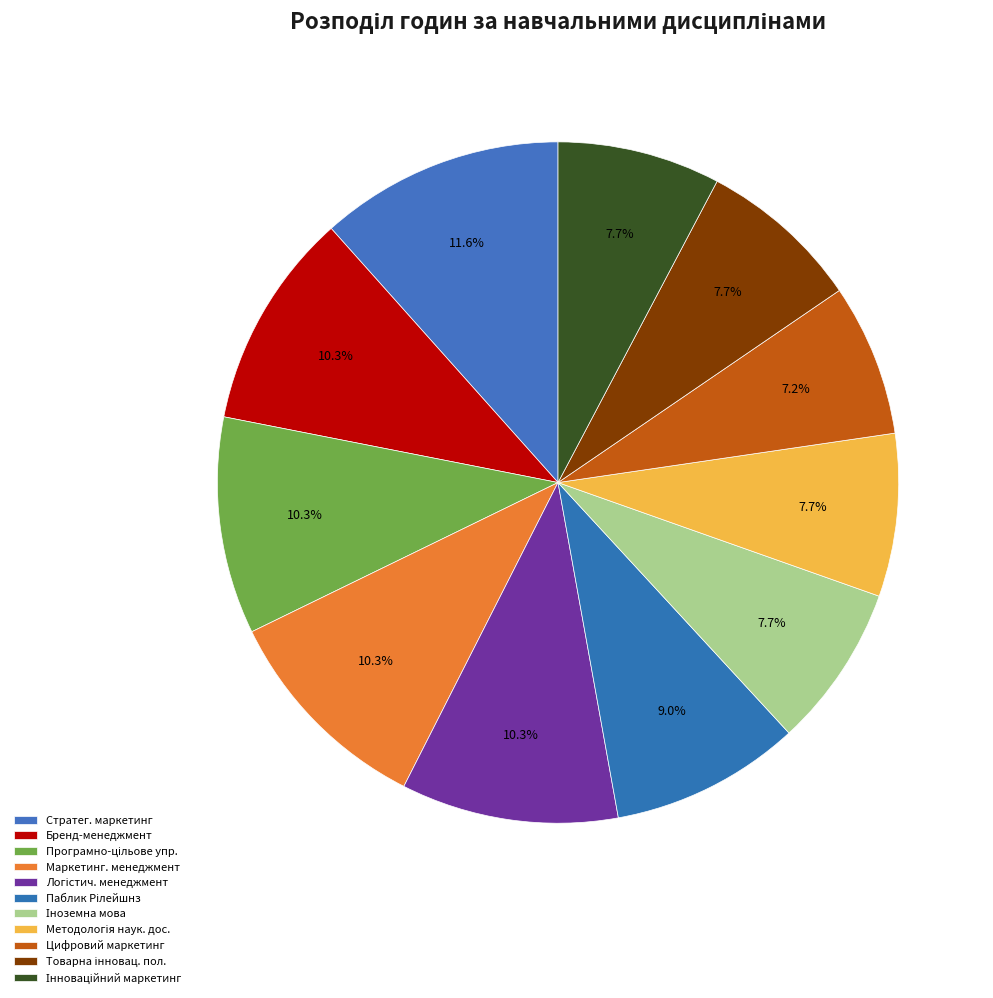

What is the smallest slice in the pie chart?

Цифровий маркетинг